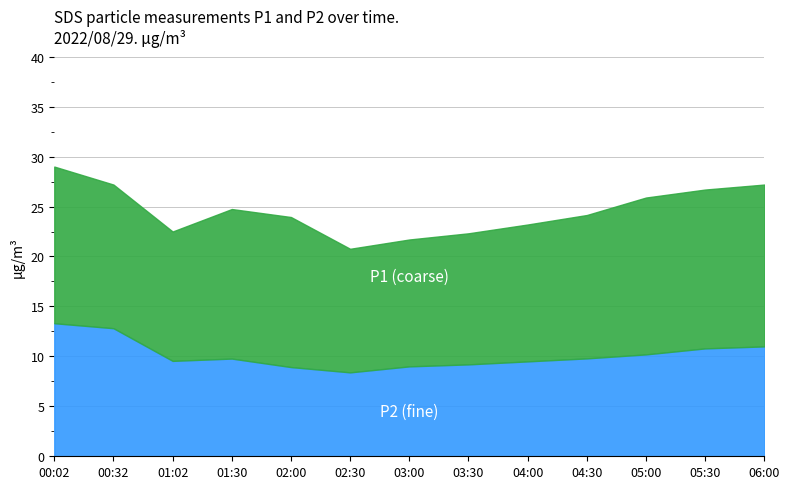

What is the total value across all series at 05:30?

26.7